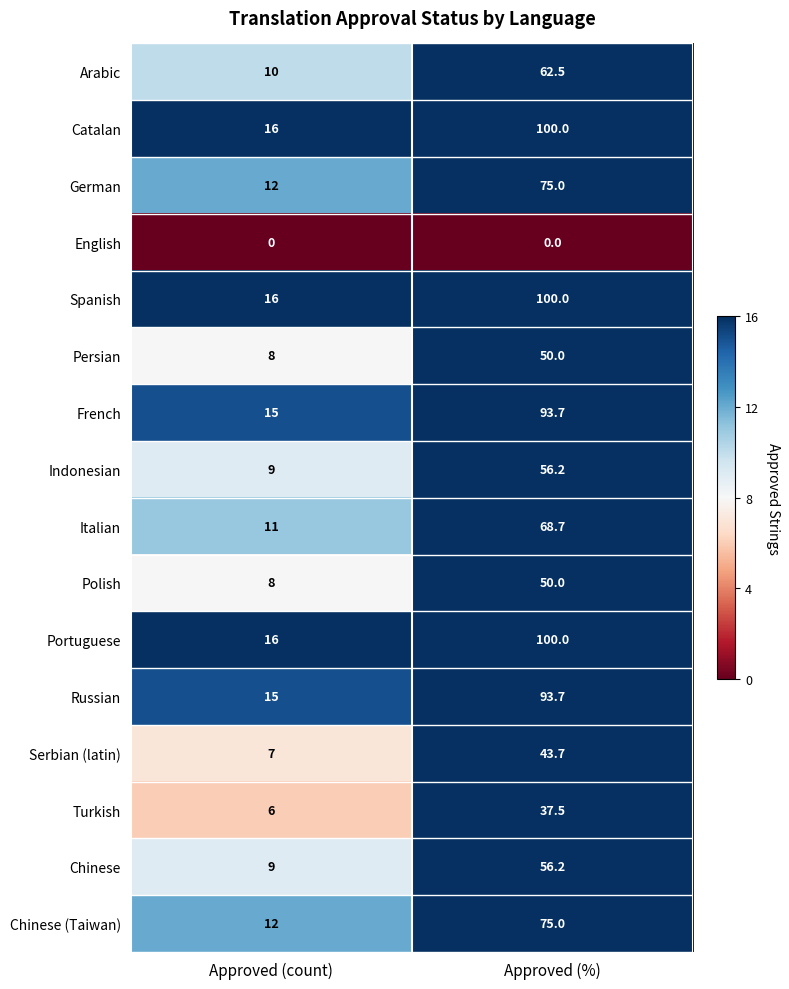

Is it true that Russian equals 126.2 at Approved (%)?

False